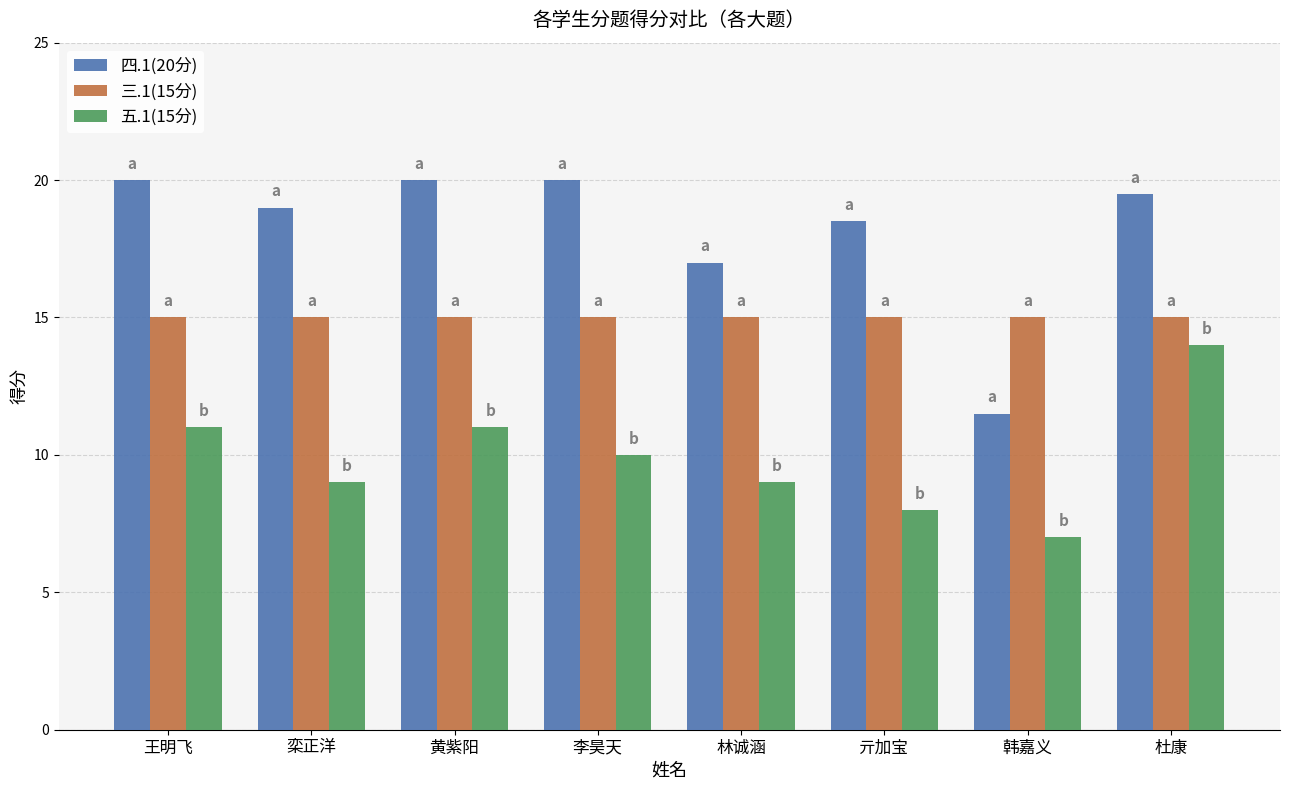

Which series has the widest spread of values?

四.1(20分)